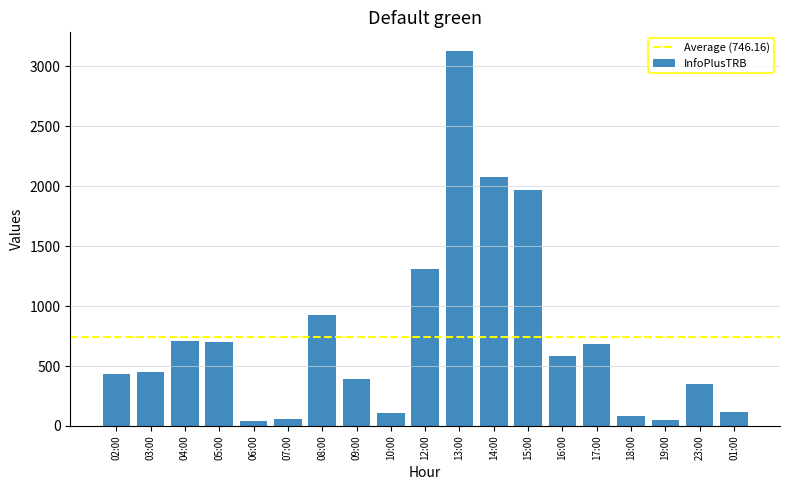

What is the difference between the second highest and minimum values?

2035